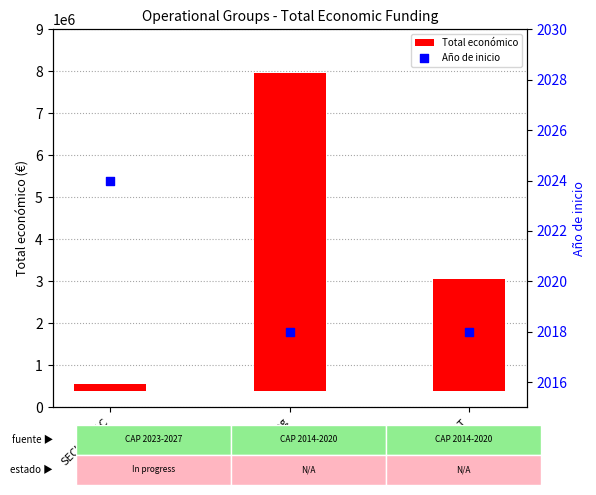

Is the value of Año de inicio at AGROFORESAT greater than the value of Total económico at AGROFORESAT?

No